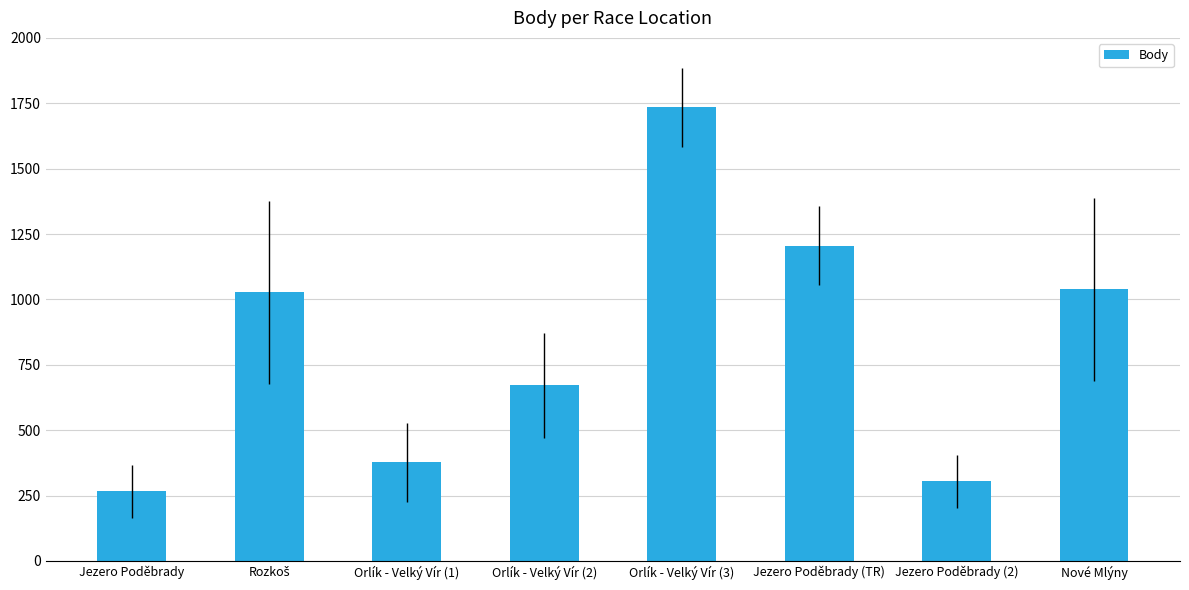

How many bars are there in total?

8